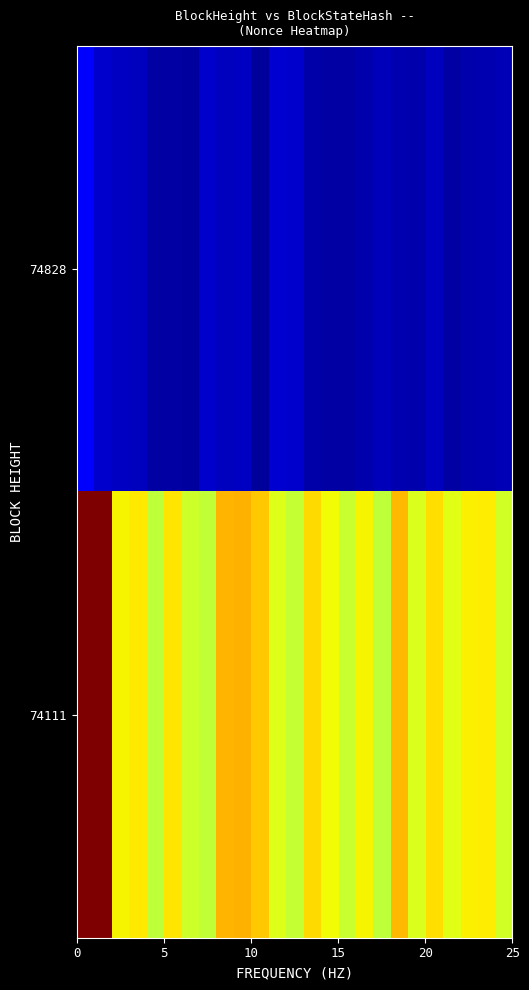

Rank the series by their maximum value, from lowest to highest.

74828, 74111